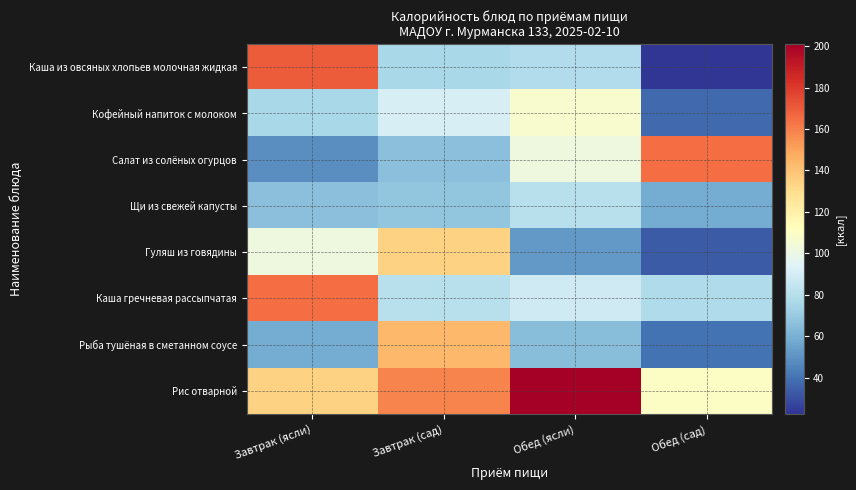

Rank the series by their maximum value, from highest to lowest.

Рис отварной, Каша из овсяных хлопьев молочная жидкая, Салат из солёных огурцов, Каша гречневая рассыпчатая, Рыба тушёная в сметанном соусе, Гуляш из говядины, Кофейный напиток с молоком, Щи из свежей капусты